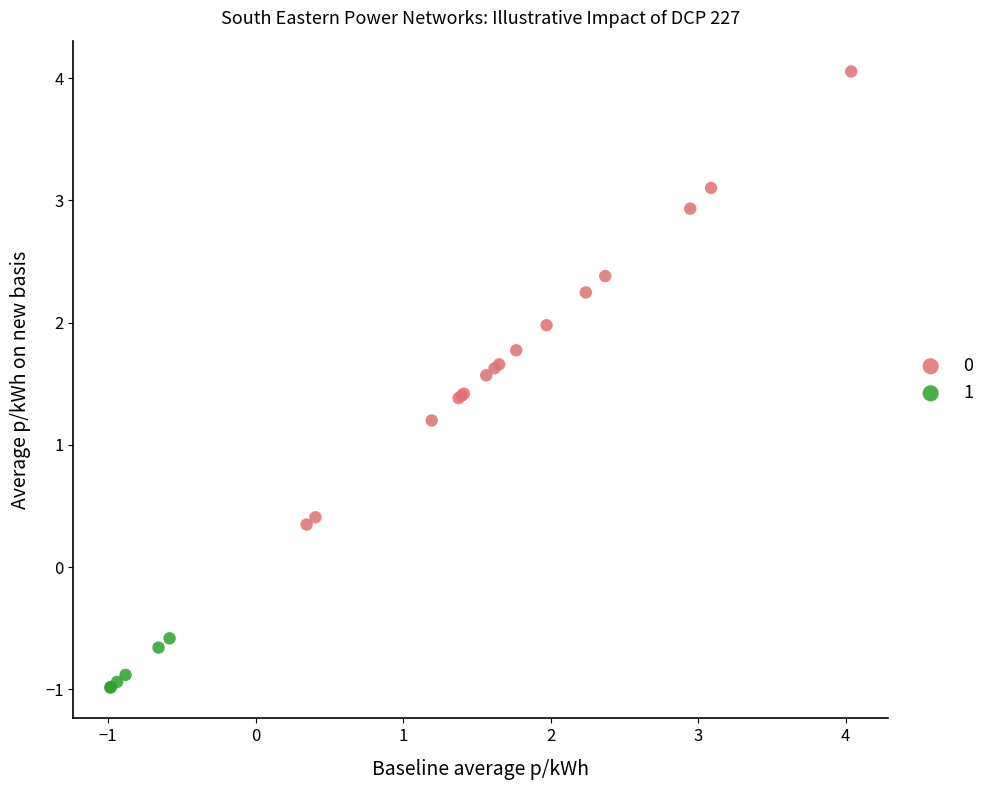

What are all the series names shown in the legend?

0, 1